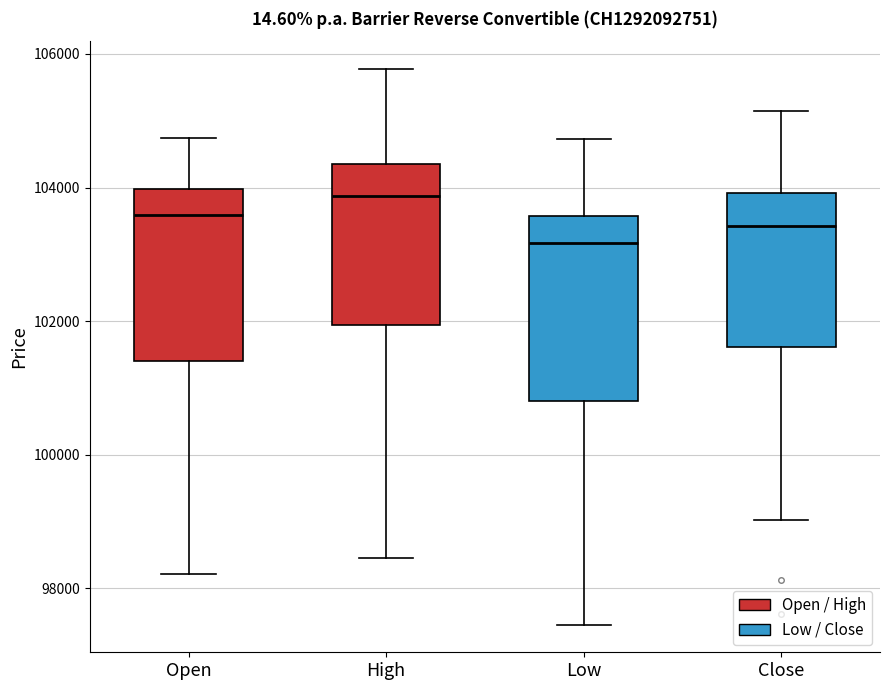

Reading left to right, transcribe this box plot: for each box, give where its median line is, the range the box spans, and where its two whiskers end, as read against the y-axis. The values are not printed on the chart, so give them approximately, as read against the axis.

Open: median 103600, box 101400 to 104000, whiskers 98200 to 104800
High: median 103800, box 102000 to 104400, whiskers 98400 to 105800
Low: median 103200, box 100800 to 103600, whiskers 97400 to 104800
Close: median 103400, box 101600 to 104000, whiskers 99000 to 105200